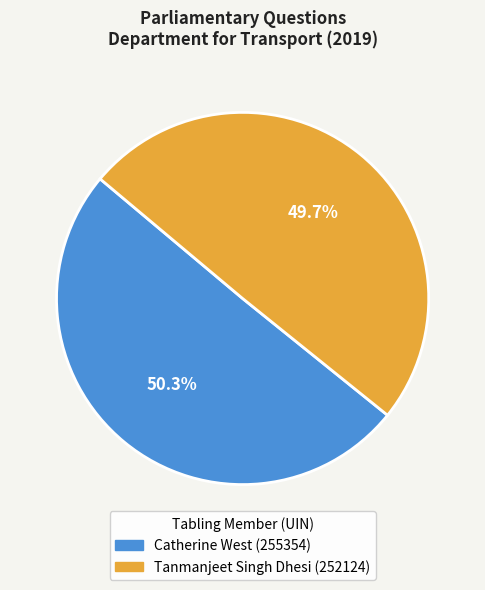

What is the total percentage of Catherine West (255354) and Tanmanjeet Singh Dhesi (252124)?

100.0%